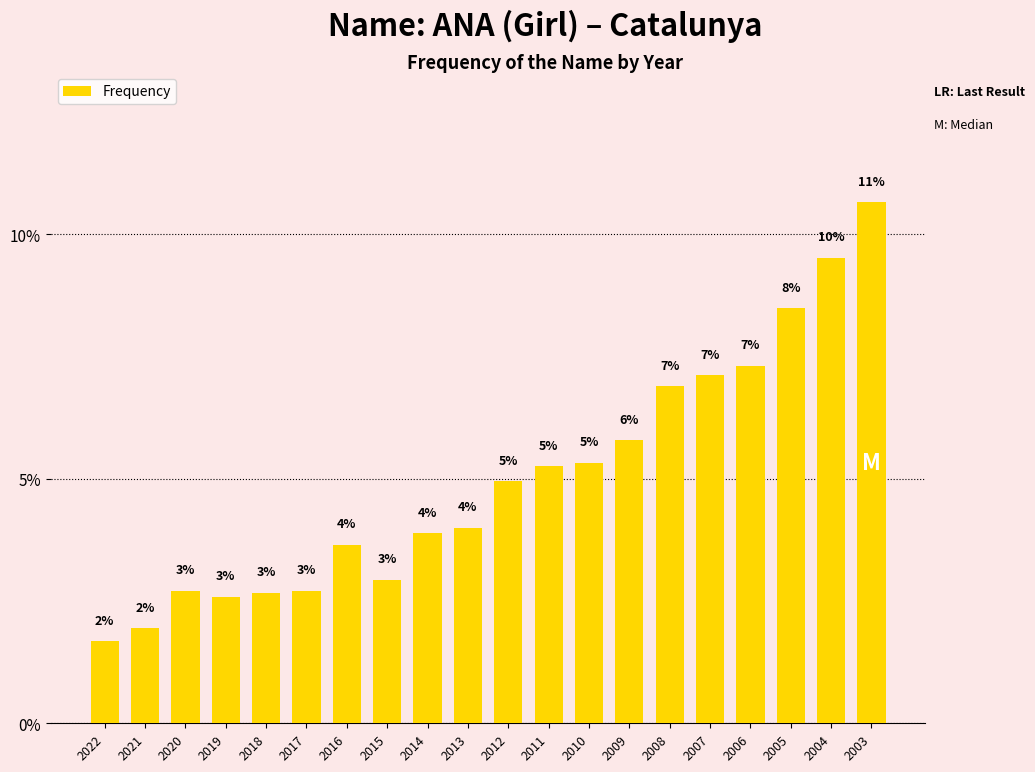

Which has a higher value, 2022 or 2013?

2013